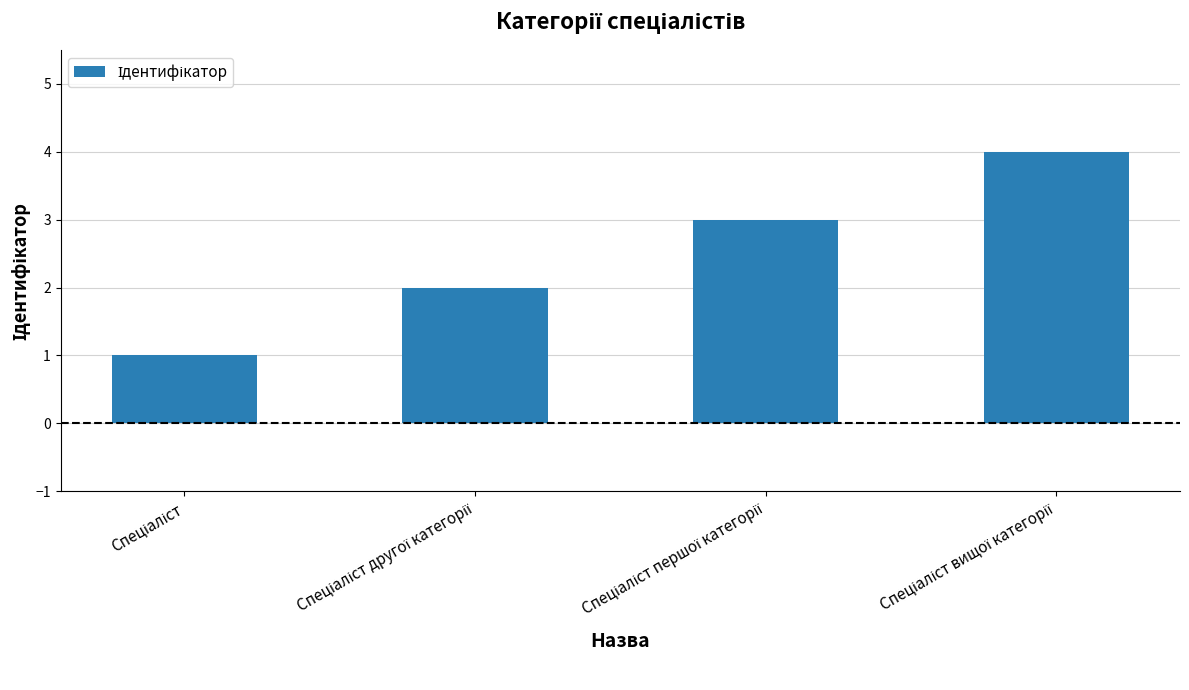

What is the sum of all values?

10